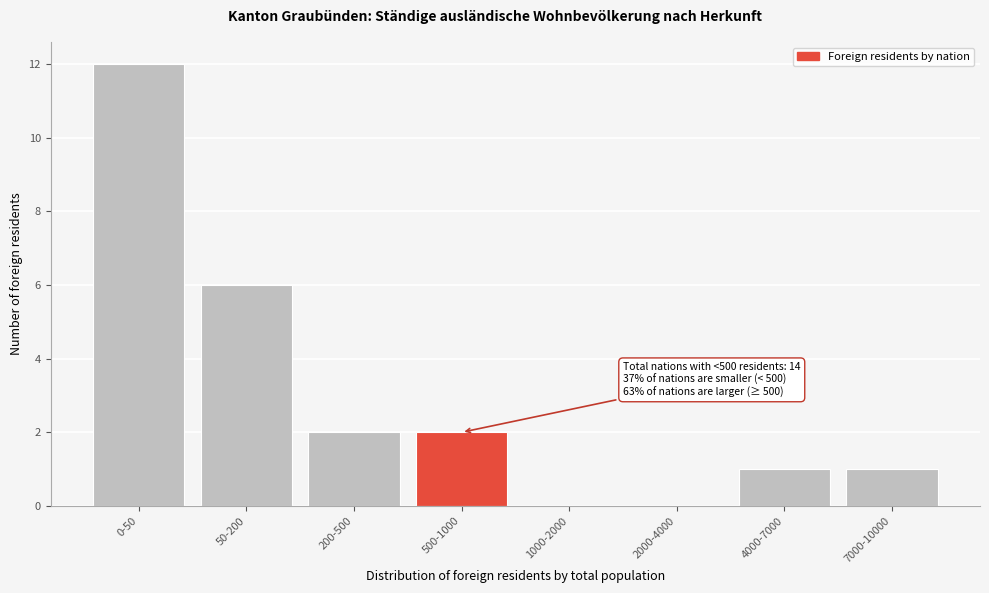

Reading right to left, transcribe all the data shown in this chart.

7000-10000=1	4000-7000=1	2000-4000=0	1000-2000=0	500-1000=2	200-500=2	50-200=6	0-50=12